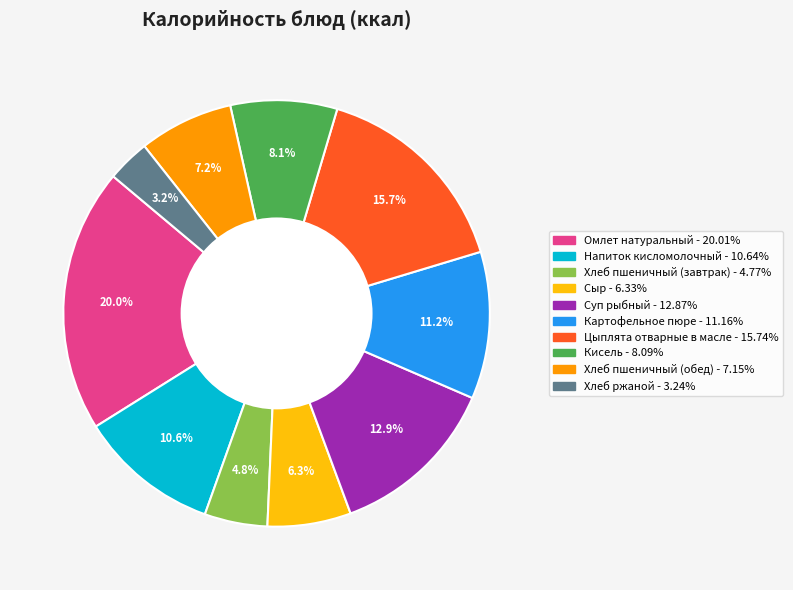

To the nearest percent, what is the difference between the Кисель and Напиток кисломолочный slice percentages?

3%